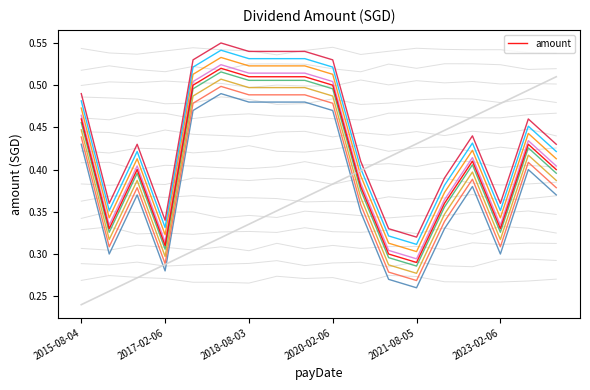

At which label does amount reach its minimum?

2021-08-05